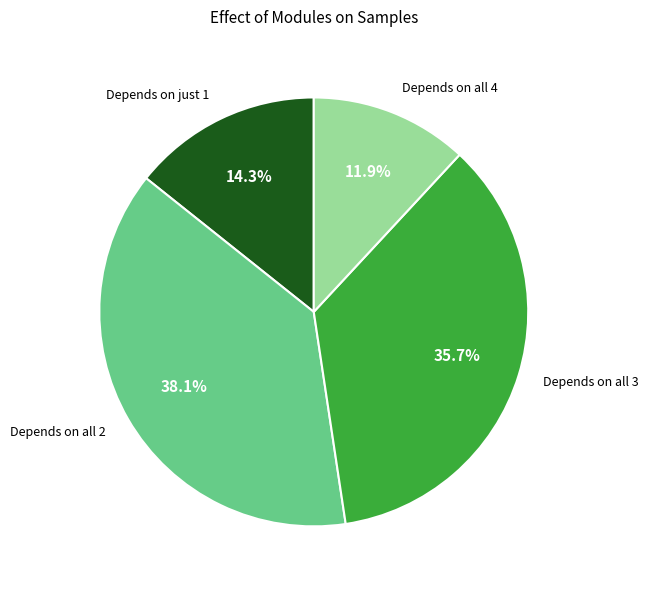

Is the sum of Depends on all 3 and Depends on all 4 greater than half?

No